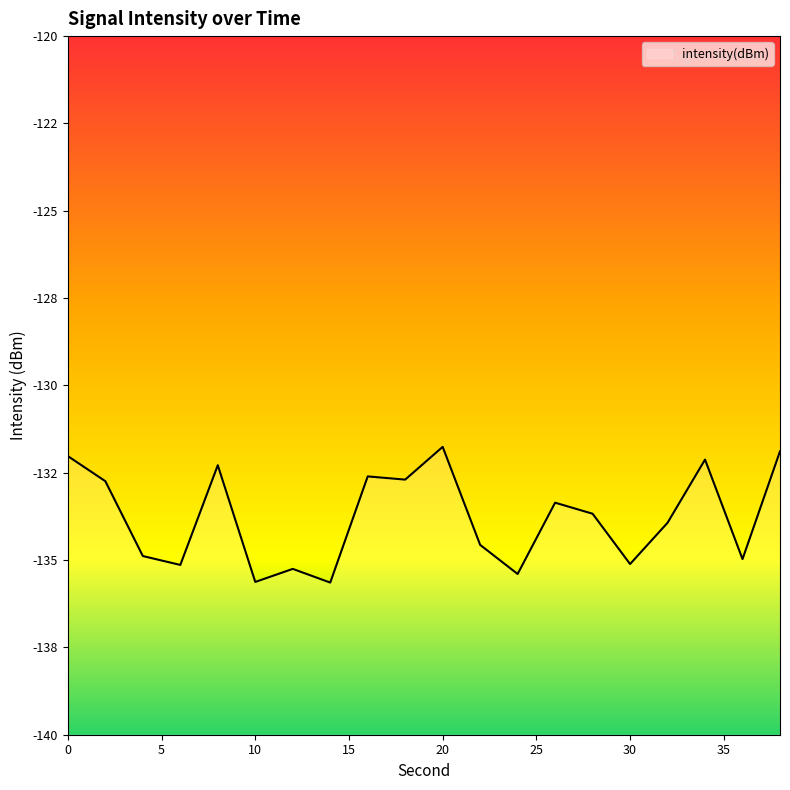

How many data points are above -133?

8